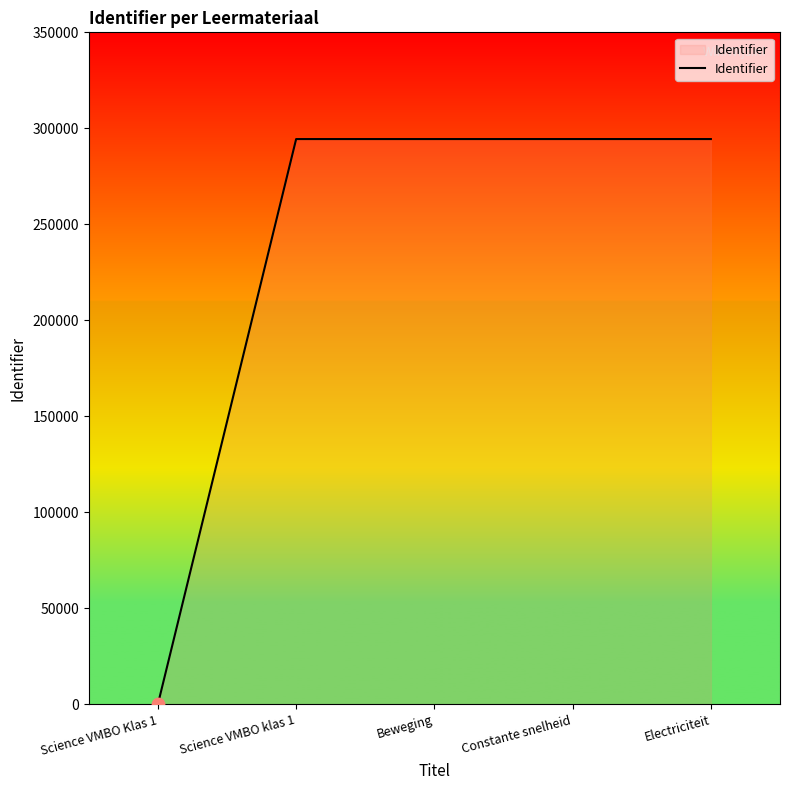

What is the change in value from Science VMBO Klas 1 to Electriciteit?

+294401